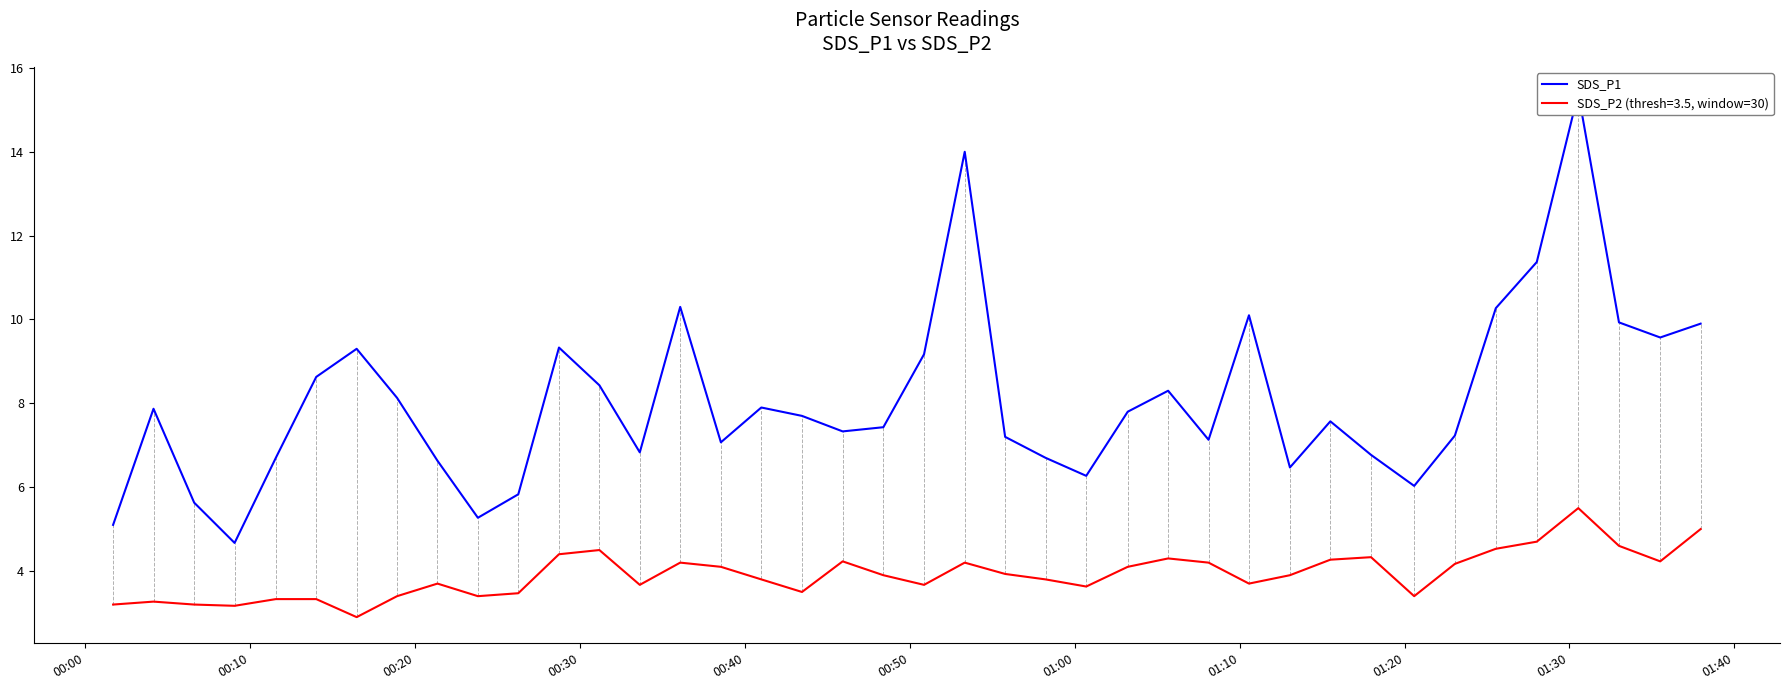

What is the value of the 11th point from the left?

5.8